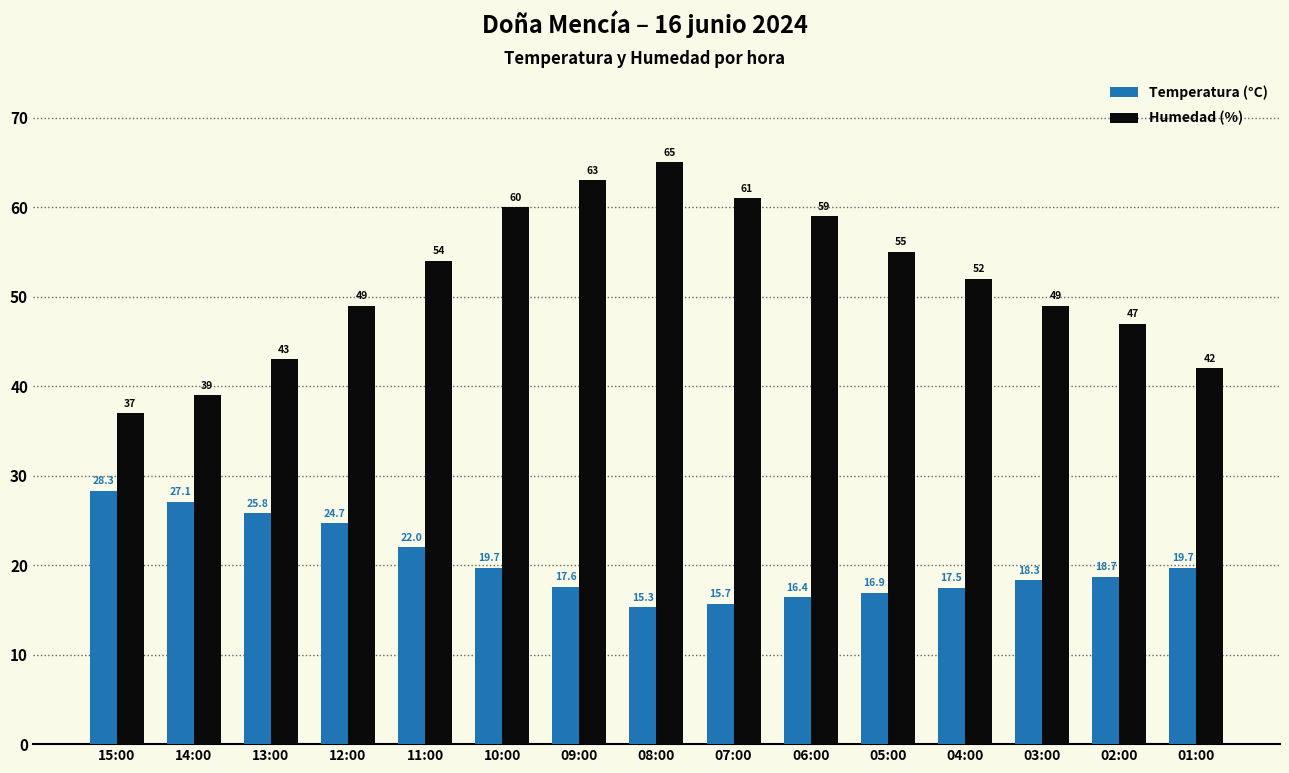

Is the value of Temperatura (°C) at 01:00 greater than the value of Humedad (%) at 15:00?

No